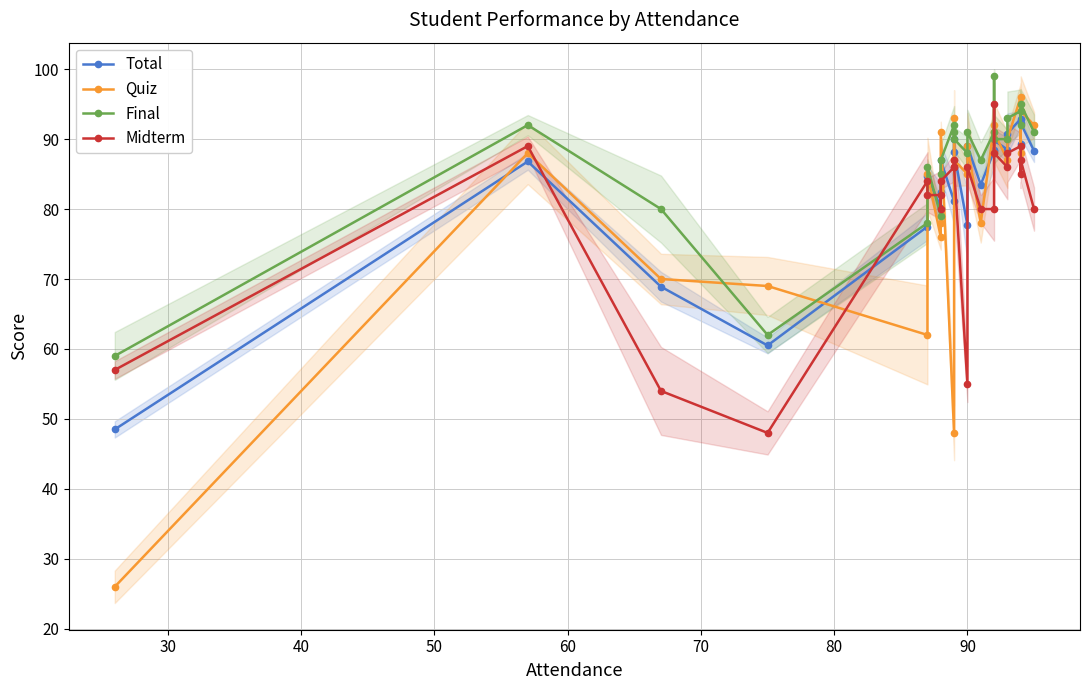

What are all the series names shown in the legend?

Total, Quiz, Final, Midterm